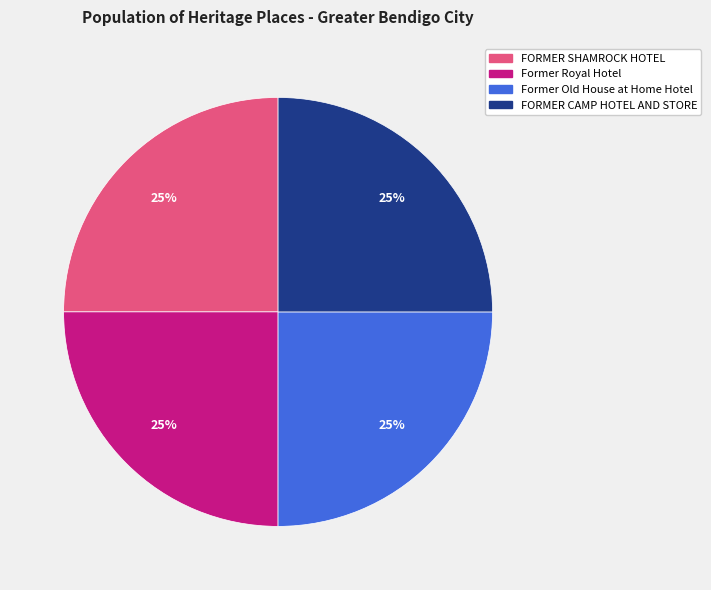

Does any single category account for the majority?

No